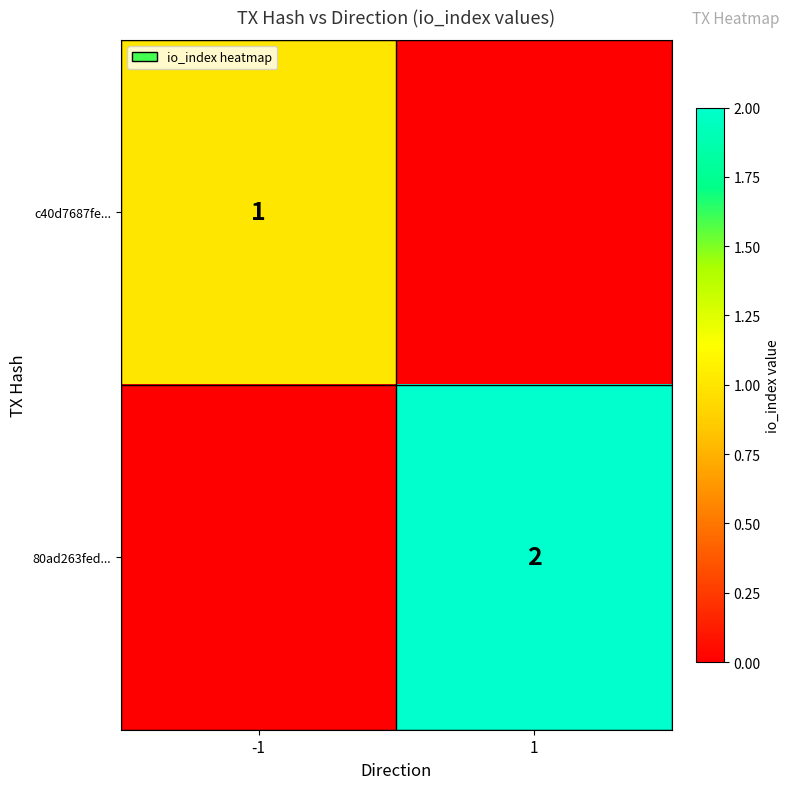

How many categories are shown in the chart?

2